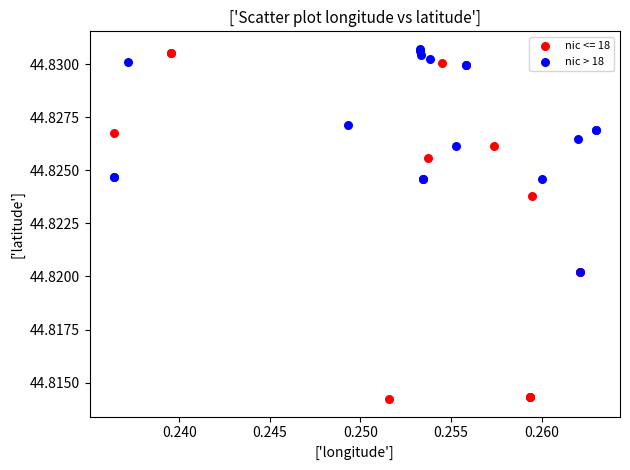

Which series has the widest spread of Y values?

nic <= 18